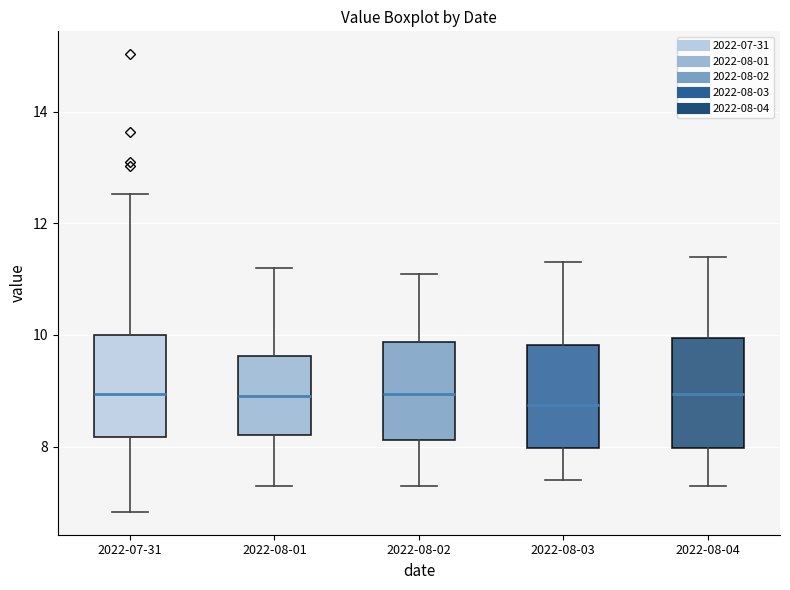

Where is the lower edge of the box for 2022-07-31 on the y-axis? The values are not printed on the chart, so give them approximately, as read against the axis.

8.2